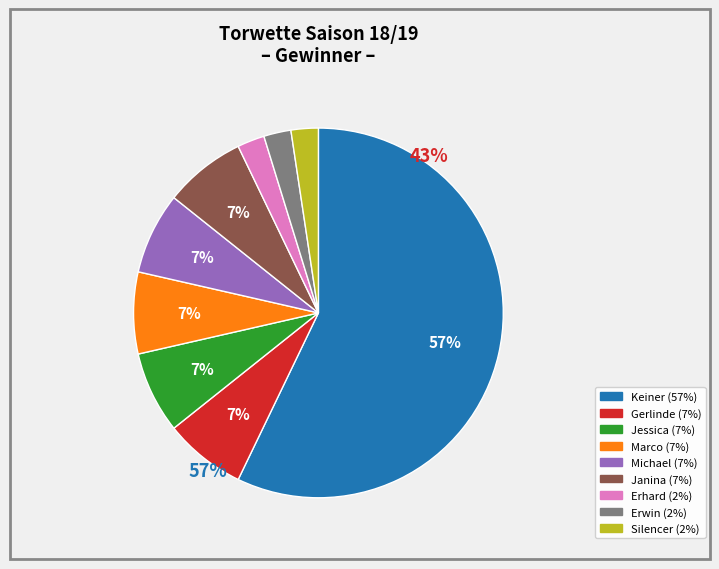

Does any single category account for the majority?

Yes